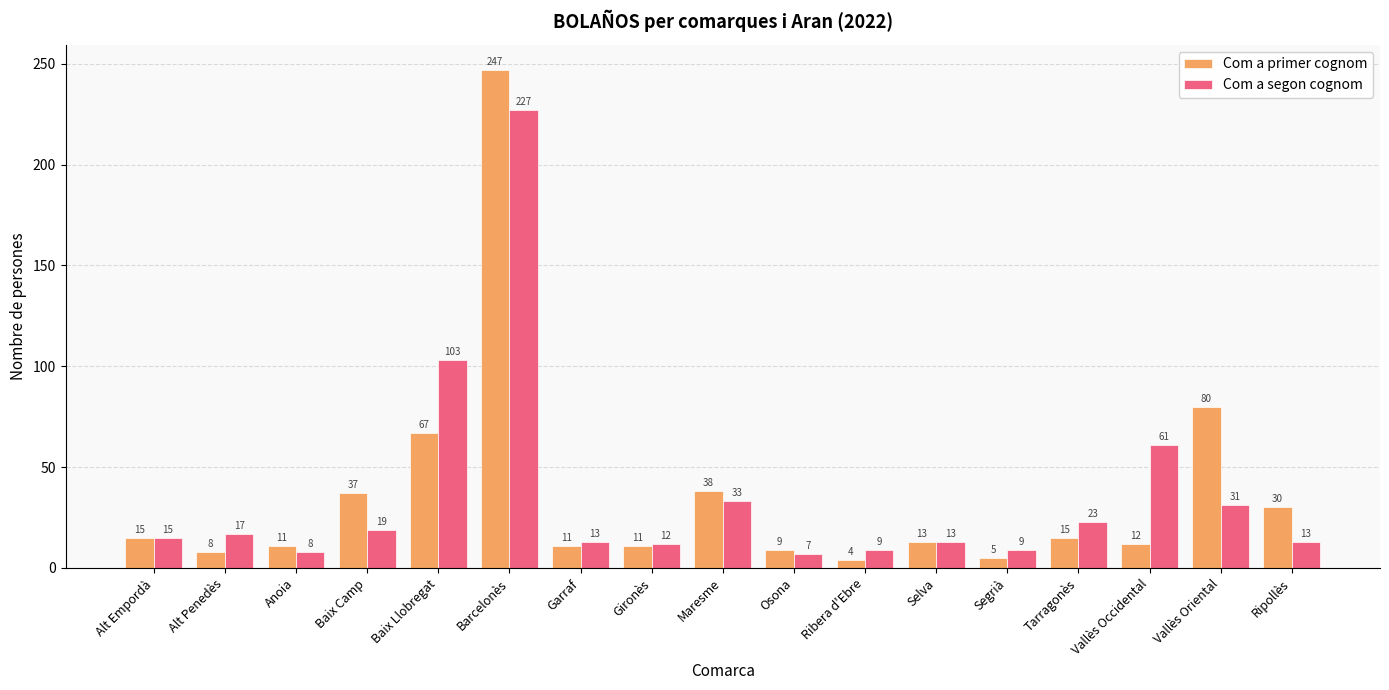

Which series has the widest spread of values?

Com a primer cognom